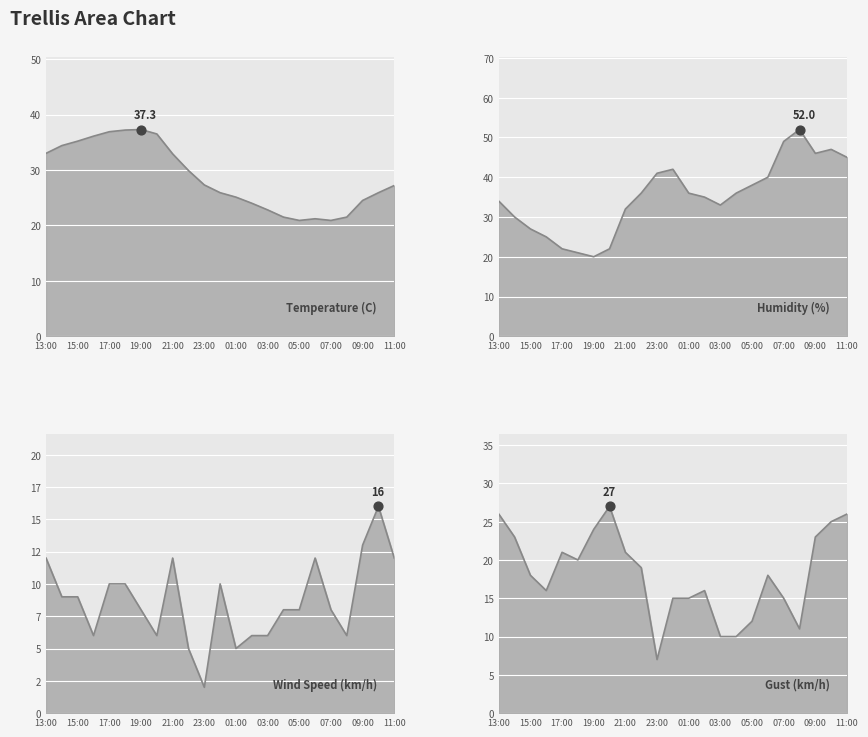

Which series has the largest Y range (max minus min)?

Humidity (%)